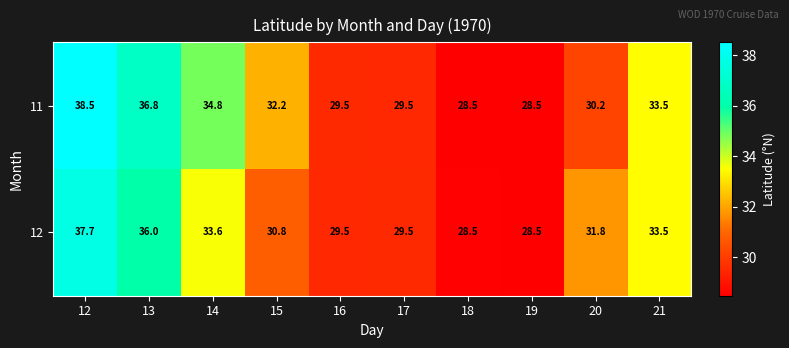

What is the difference between the 11 values at 13 and 21?

3.3